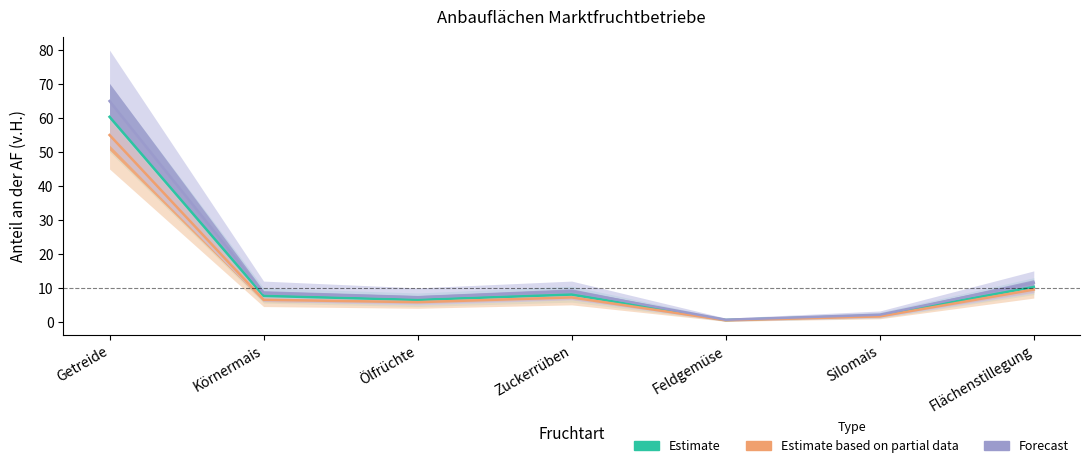

Reading right to left, list all the values displayed in this chart.

Estimate: 10.3	1.9	0.5	8.0	6.5	7.6	60.4
Estimate based on partial data: 9.5	1.6	0.5	7.2	5.8	6.5	55.0
Forecast: 11.5	2.1	0.6	9.0	7.2	8.5	65.0